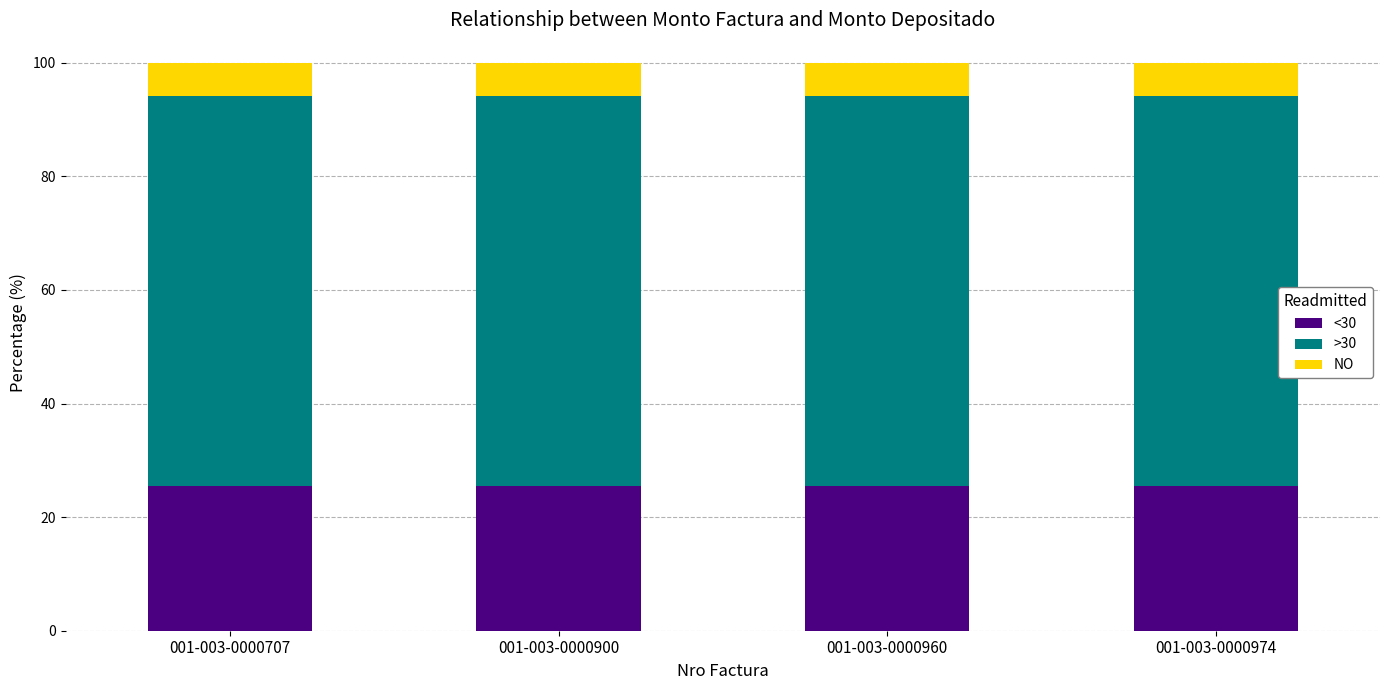

What is the total value across all series at 001-003-0000974?

100.0